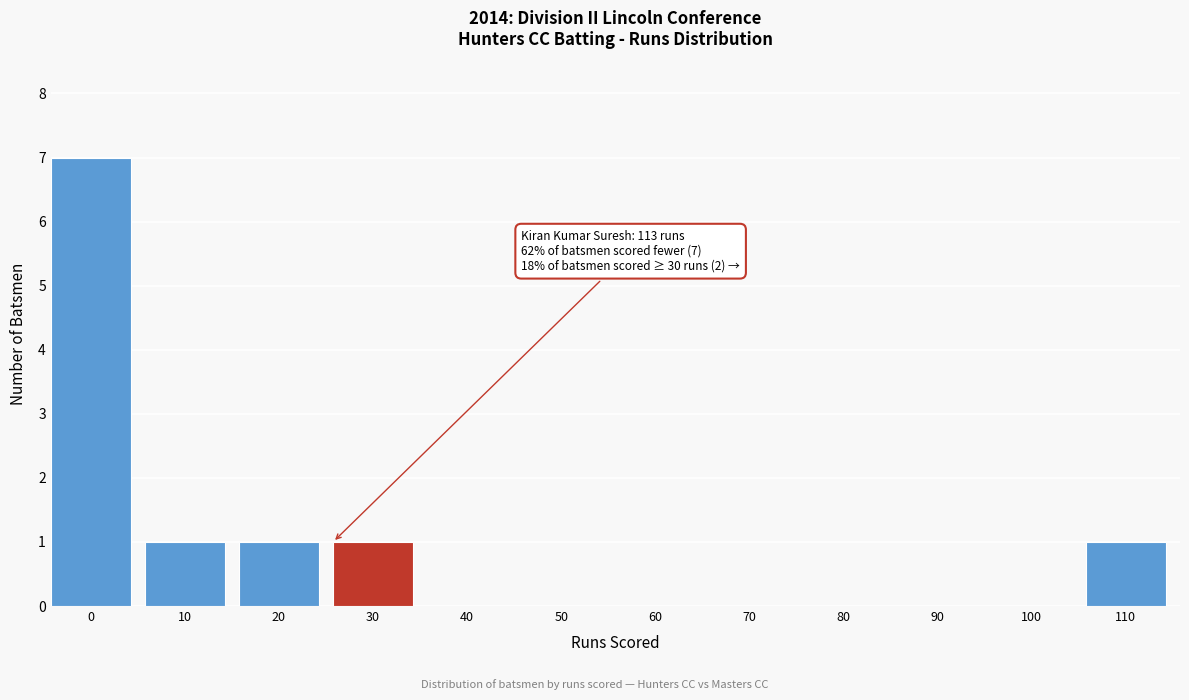

Reading right to left, list all the values displayed in this chart.

110=1	100=0	90=0	80=0	70=0	60=0	50=0	40=0	30=1	20=1	10=1	0=7